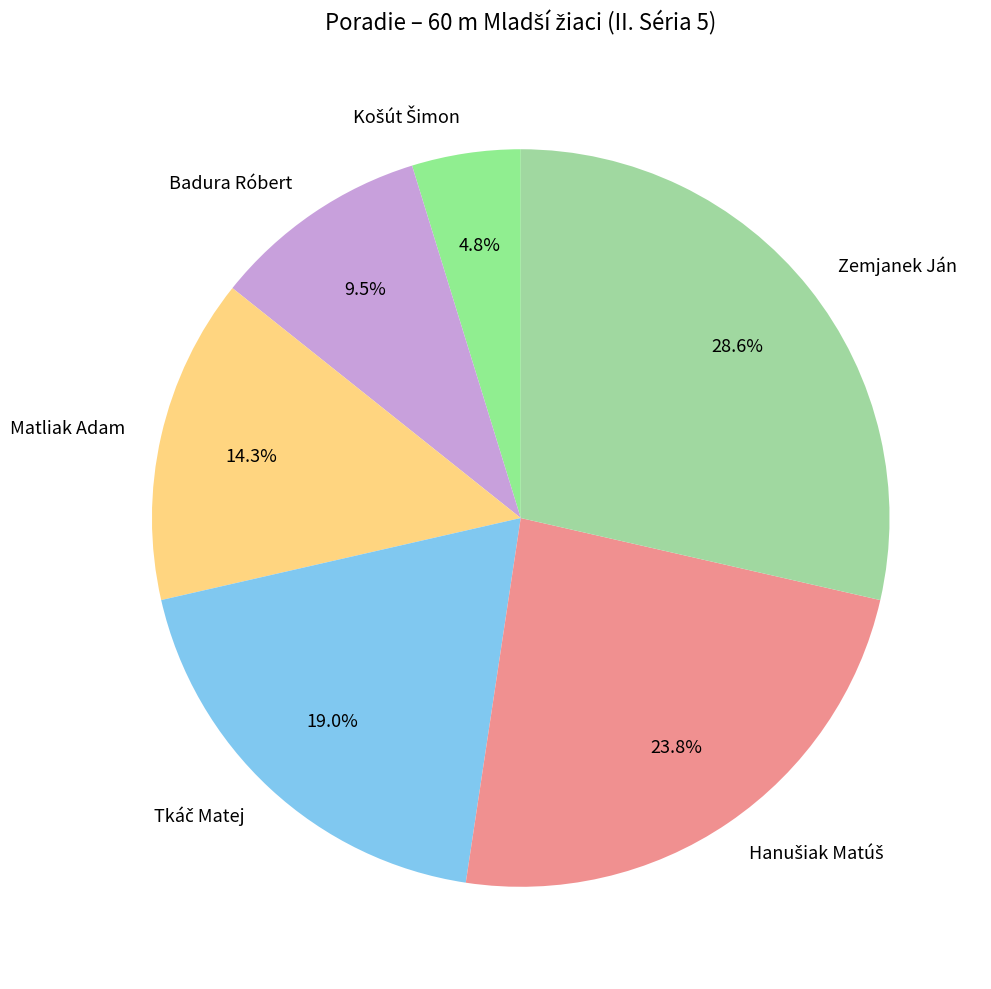

Approximately how many times larger is the value at Badura Róbert compared to Zemjanek Ján?

0.3